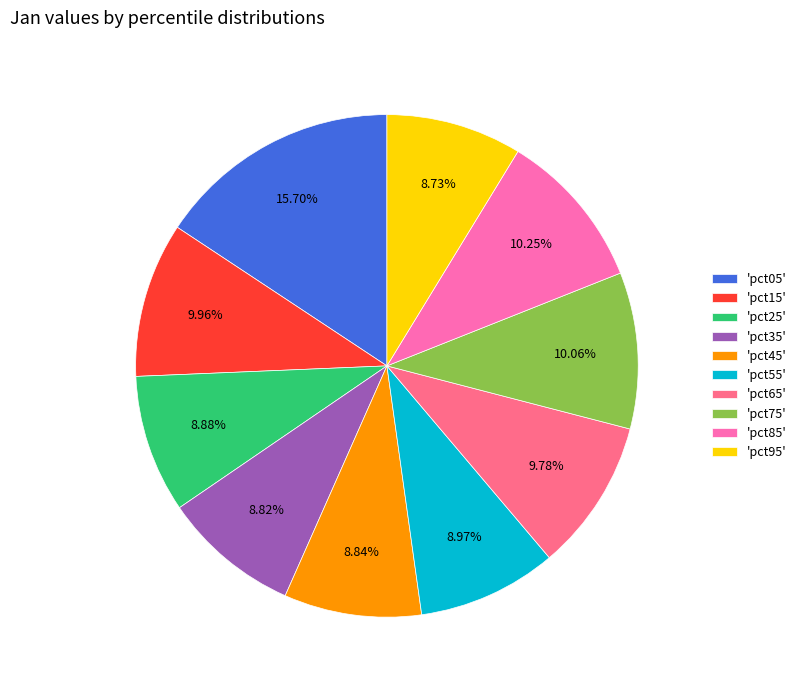

Does any single category account for the majority?

No